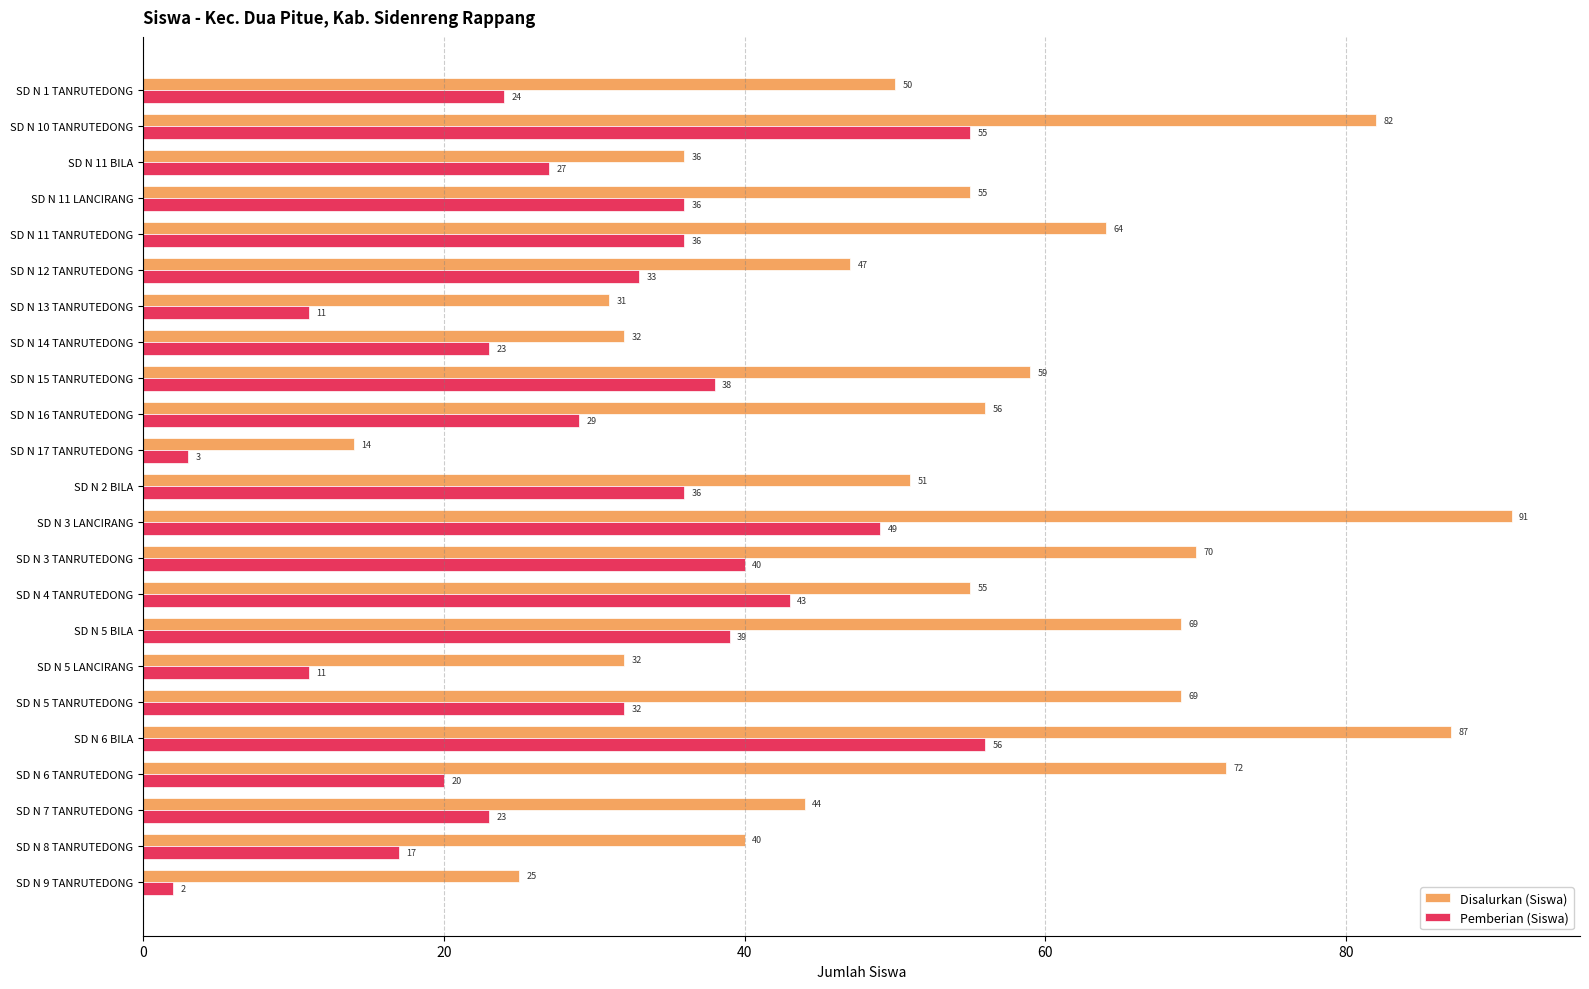

Rank the series by their maximum value, from highest to lowest.

Disalurkan (Siswa), Pemberian (Siswa)